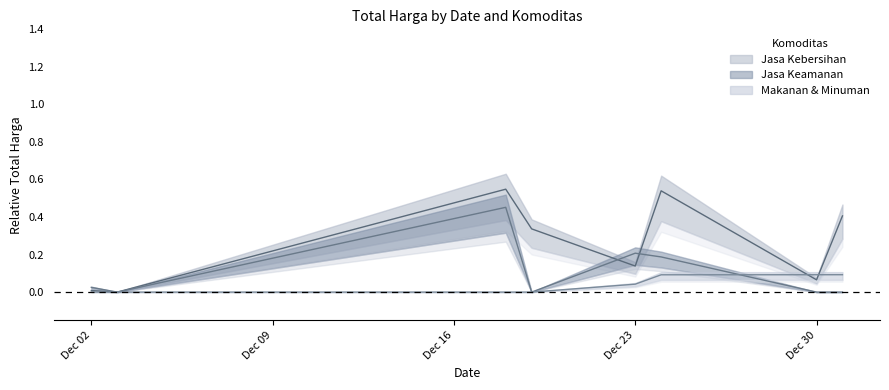

Reading right to left, what are all the values shown in this chart?

Jasa Kebersihan: 0.4	0.1	0.5	0.1	0.3	0.5	0.0	0.0
Jasa Keamanan: 0.0	0.0	0.2	0.2	0.0	0.5	0.0	0.0
Makanan & Minuman: 0.1	0.1	0.1	0.0	0.0	0.0	0.0	0.0